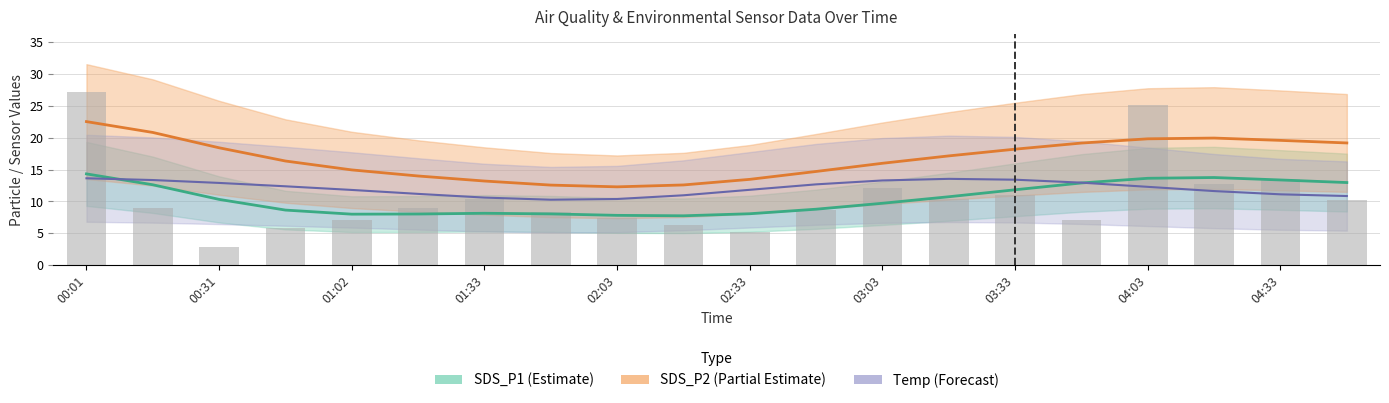

At how many categories does at least one series exceed 4?

19